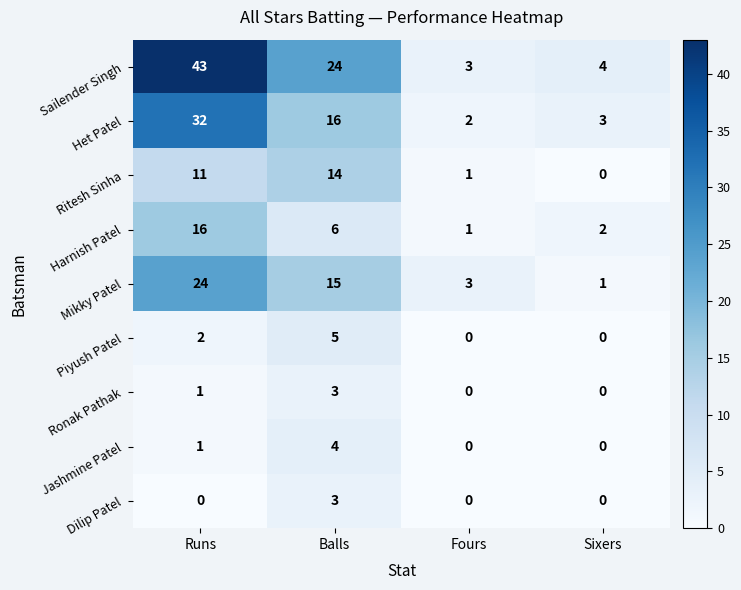

At which category is the sum across all series the highest?

Runs